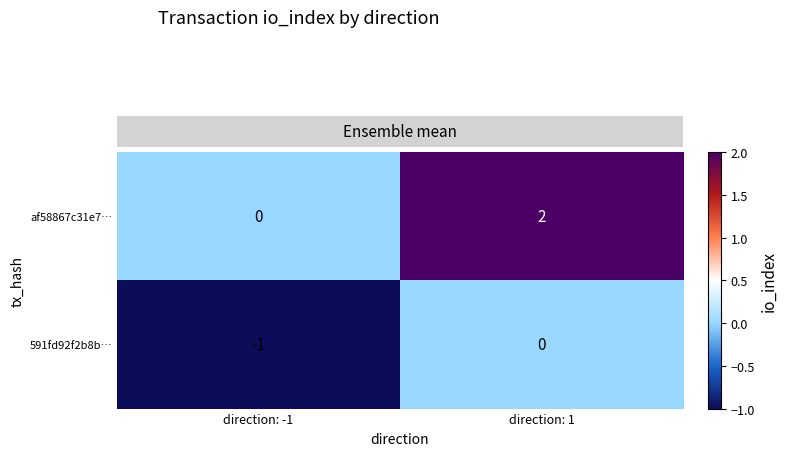

The value of af58867c31e7… at direction: -1 is 1. True or false?

False